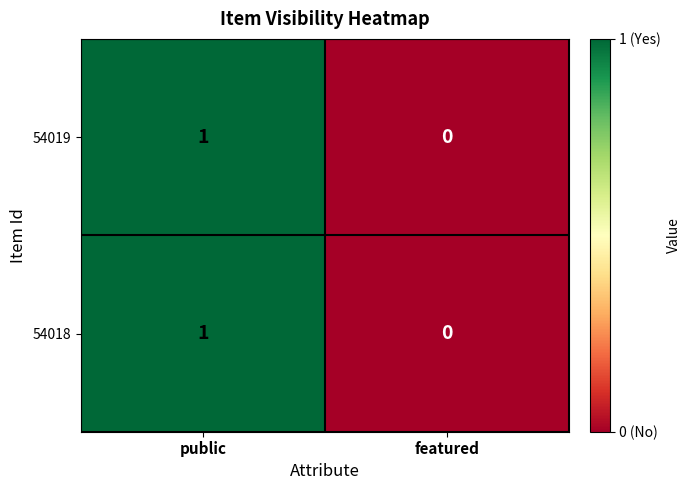

Is the value of 54019 at featured greater than the value of 54018 at public?

No